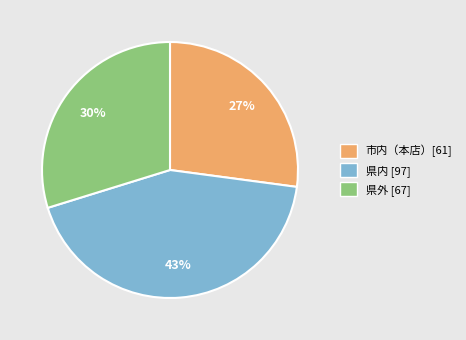

True or false: 県外 accounts for 35% of the total.

False